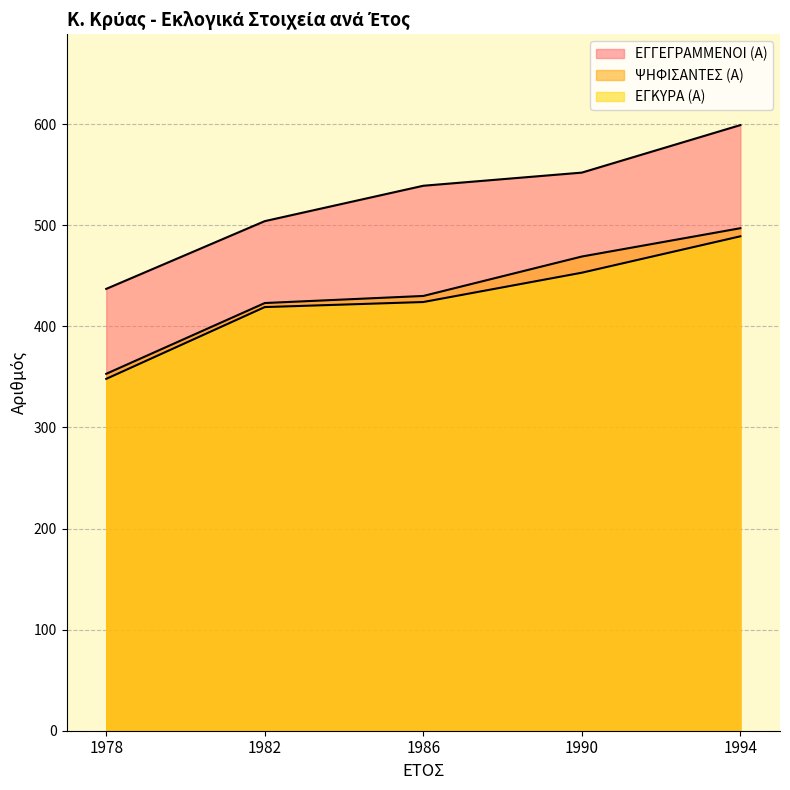

True or false: ΨΗΦΙΣΑΝΤΕΣ (Α) and ΕΓΓΕΓΡΑΜΜΕΝΟΙ (Α) intersect in this chart.

False